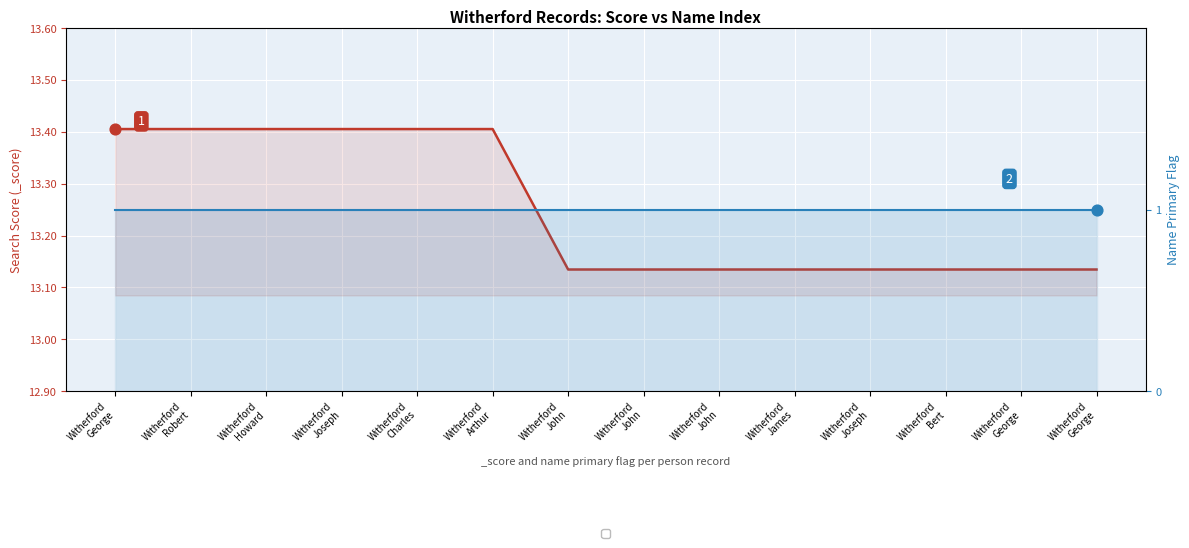

What is the ratio of the value at Witherford George to the value at Witherford Howard?

1.0